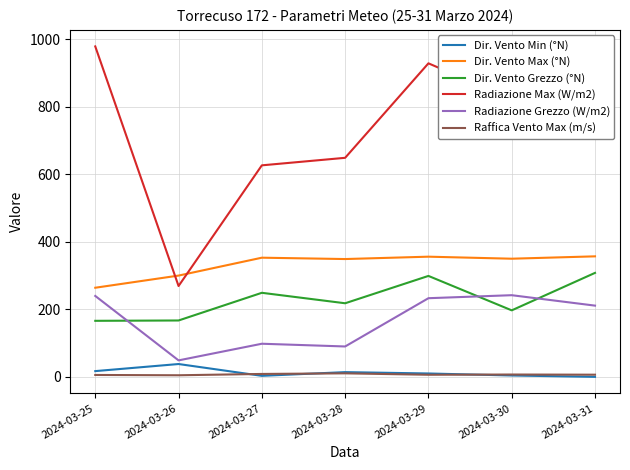

Which series has the widest spread of values?

Radiazione Max (W/m2)